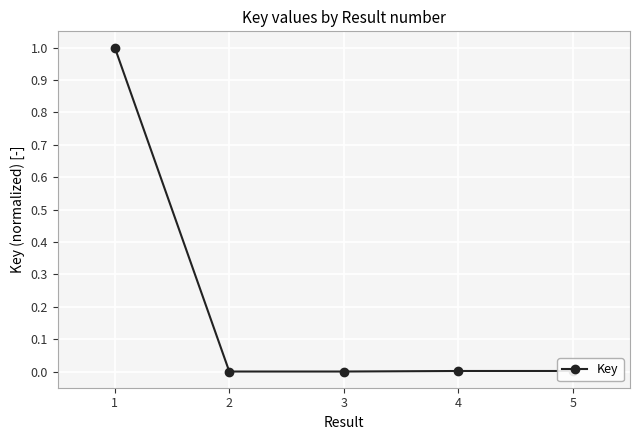

What is the value of the 1st point from the left?

1.0